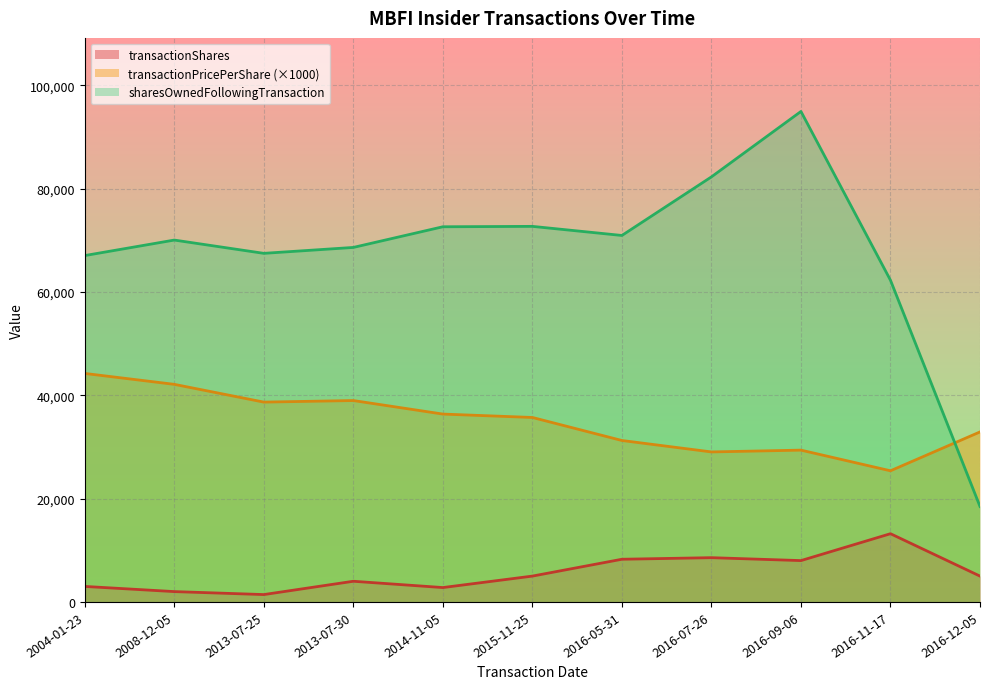

What is the difference between the transactionPricePerShare values at 2016-07-26 and 2004-01-23?

15190.1